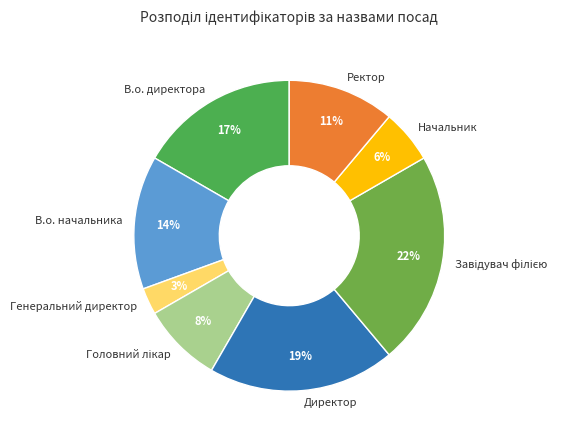

Is there any slice that represents more than half of the pie?

No